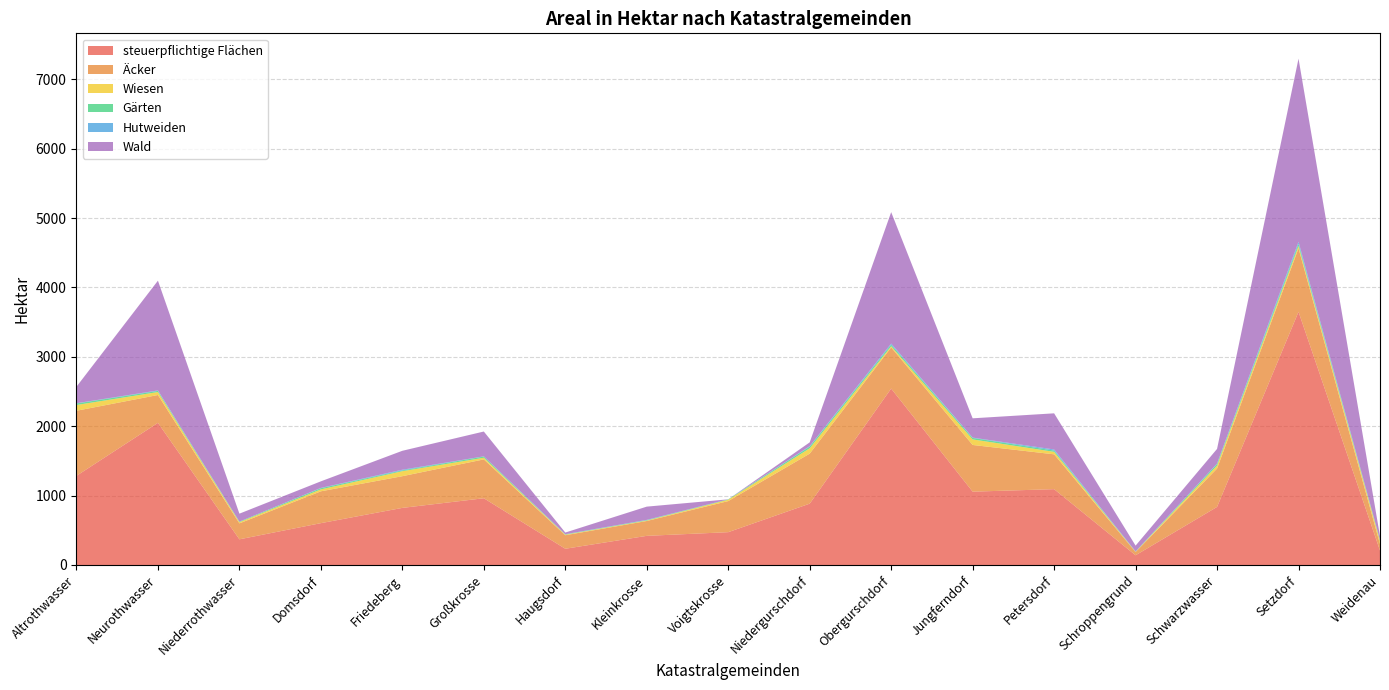

Reading left to right, what are all the values shown in this chart?

steuerpflichtige Flächen: 1285.0	2049.0	370.0	603.0	823.0	962.0	234.0	420.0	473.0	884.0	2543.0	1057.0	1093.0	140.0	837.0	3649.0	208.0
Äcker: 938.0	401.0	230.0	459.0	457.0	560.0	195.0	214.0	448.0	721.0	593.0	673.0	502.0	47.0	553.0	915.0	94.0
Wiesen: 83.0	43.0	17.0	28.0	72.0	24.0	7.7	6.5	20.0	77.0	17.0	80.0	36.0	3.6	44.0	33.0	45.0
Gärten: 22.0	16.0	7.4	17.0	11.0	17.0	4.8	6.5	5.2	24.0	22.0	21.0	18.0	3.6	22.0	32.0	11.0
Hutweiden: 3.5	7.0	0.7	3.8	10.0	2.7	2.1	3.2	0.4	6.5	16.0	5.1	16.0	0.9	6.3	29.0	3.1
Wald: 238.0	1582.0	115.0	95.0	273.0	358.0	24.0	191.0	0.0	55.0	1895.0	278.0	521.0	84.0	211.0	2640.0	55.0